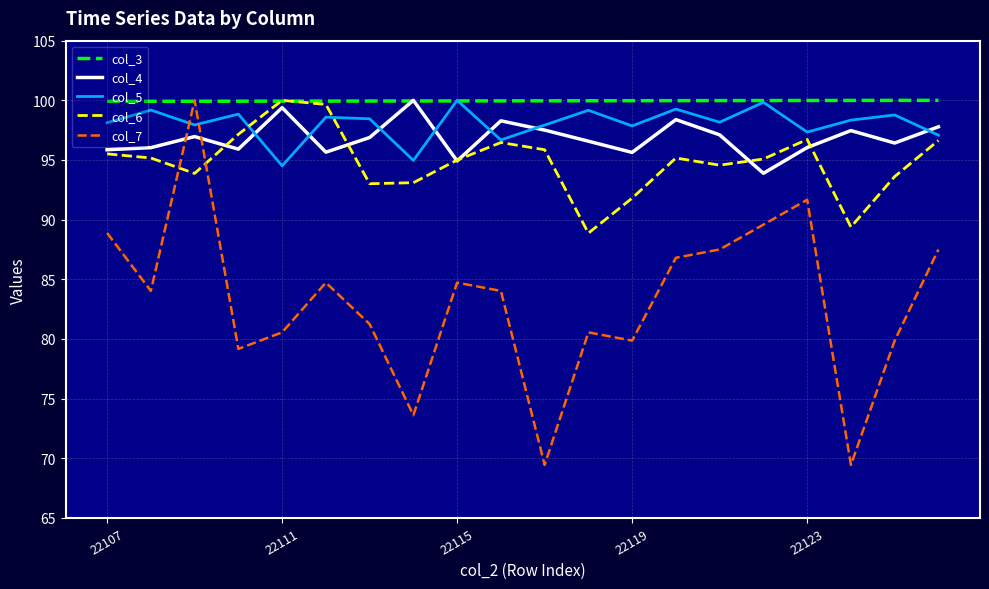

What is the greatest value displayed?

100.0